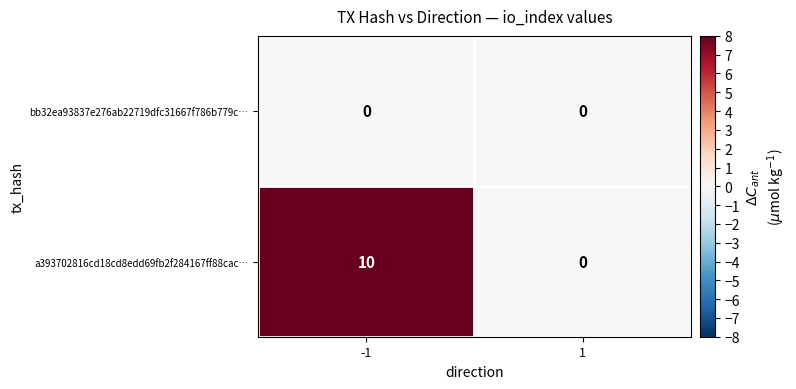

List the labels in order of a393702816cd18cd8edd69fb2f284167ff88cac… value, smallest first.

1, -1